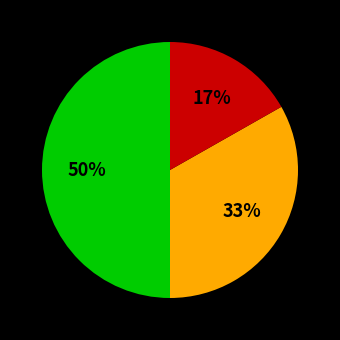

To the nearest percent, what is the difference between the largest and smallest slice percentages?

33%